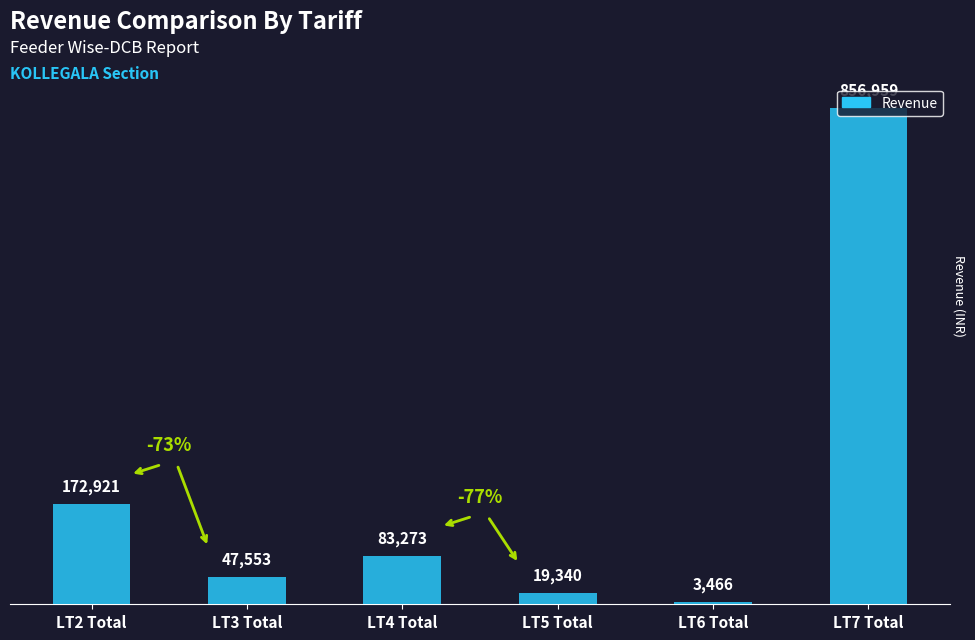

Reading left to right, extract all data points from this chart.

172921	47553	83273	19340	3466	856959